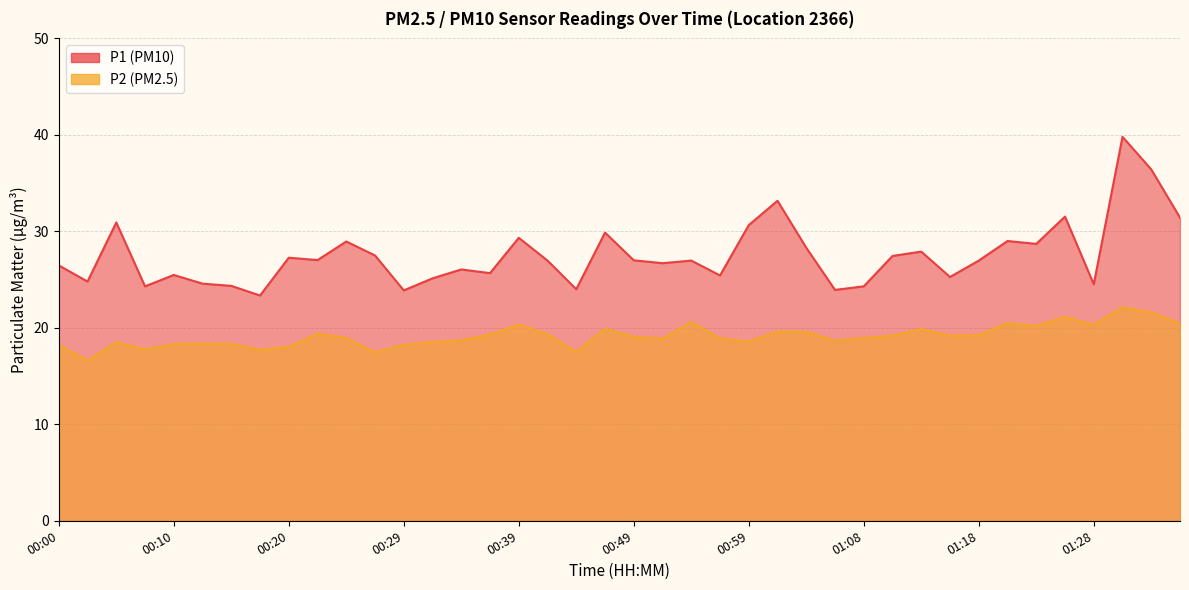

Rank the series at 00:32 from lowest to highest value.

P2, P1